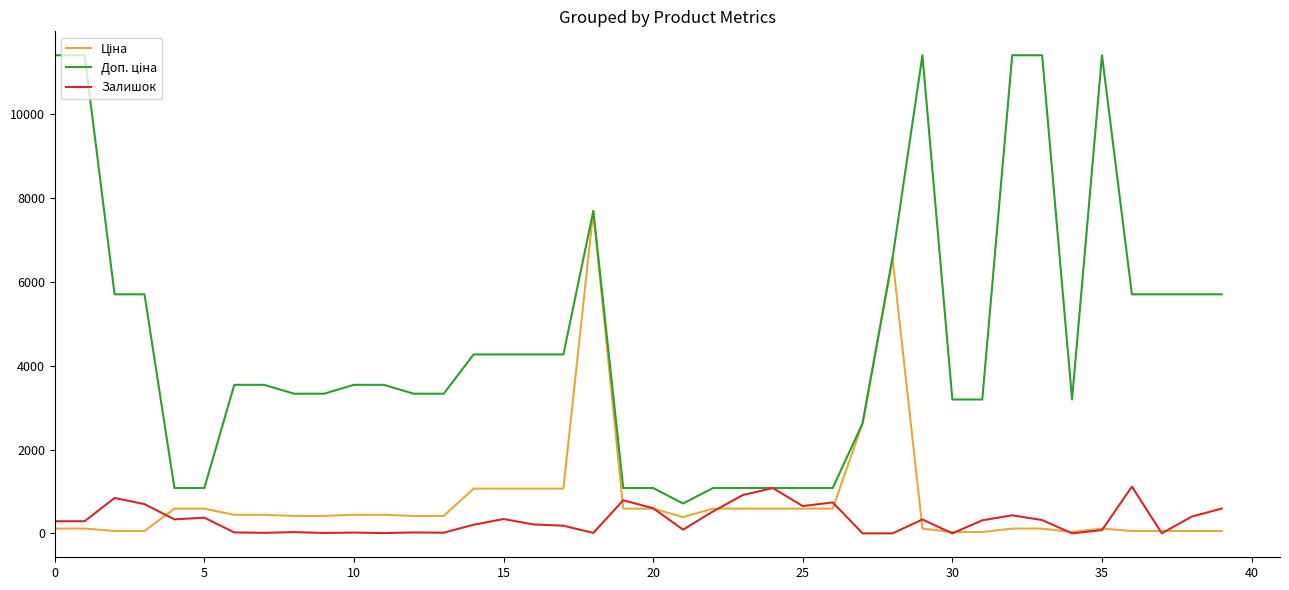

How many lines are shown in the chart?

3